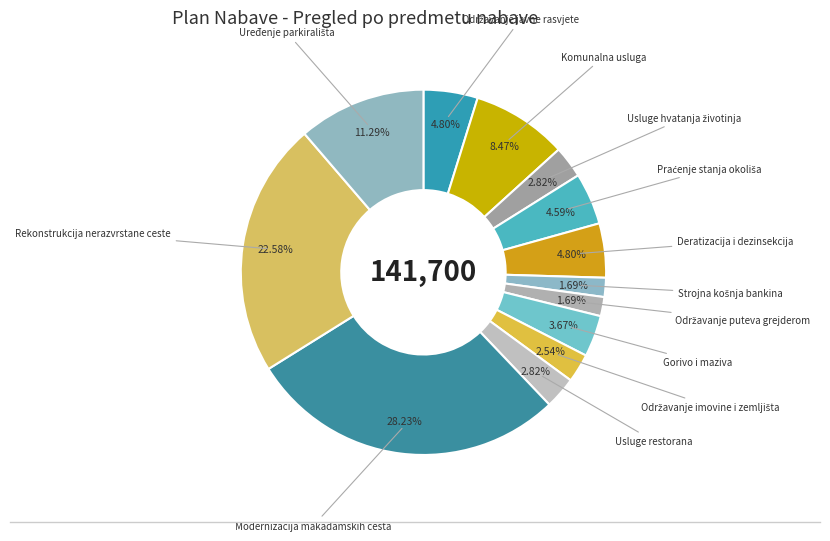

Is there any slice that represents more than half of the pie?

No